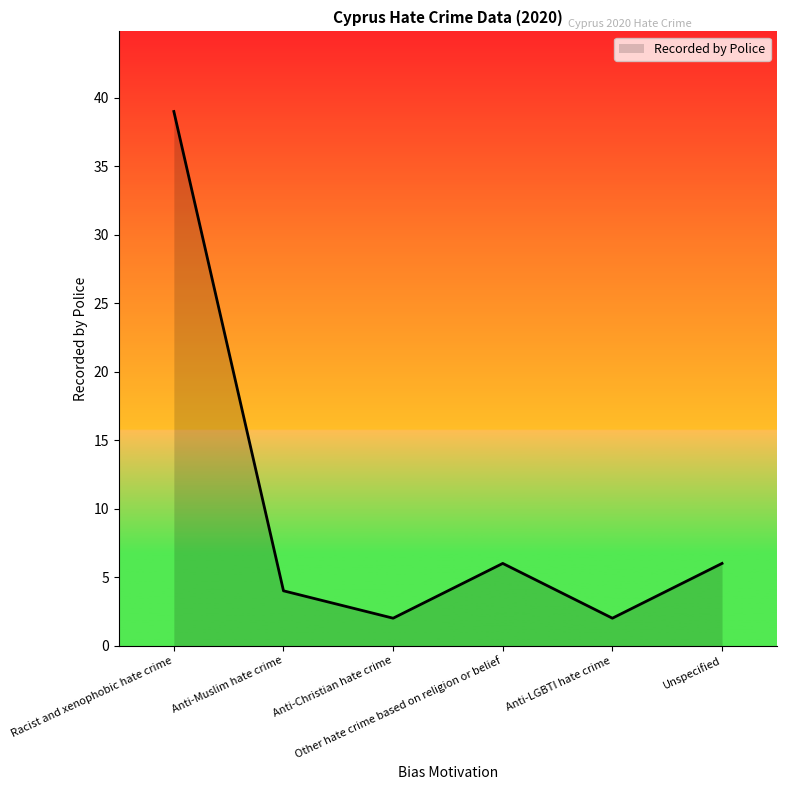

The chart shows a value of 6 at Unspecified. True or false?

True